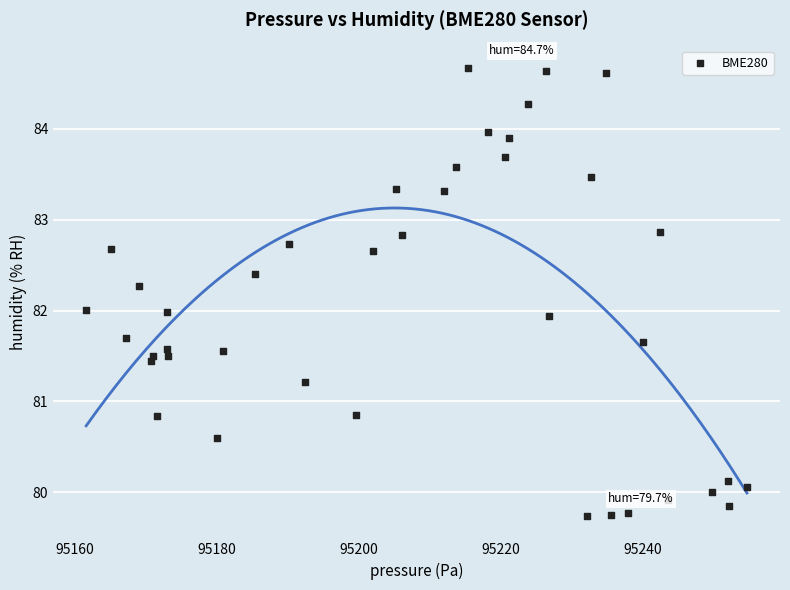

What is the range of Y values (max minus min)?

4.9